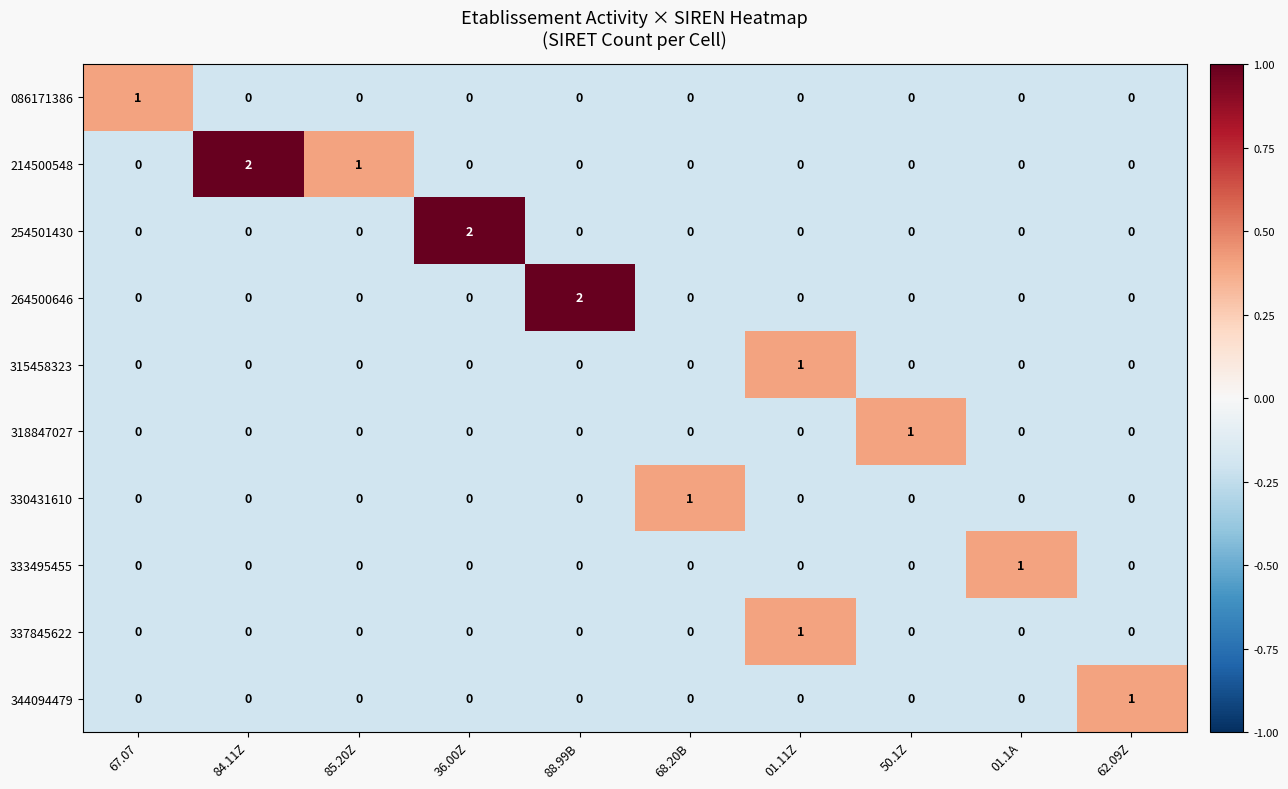

Which series has the largest total across all categories?

214500548